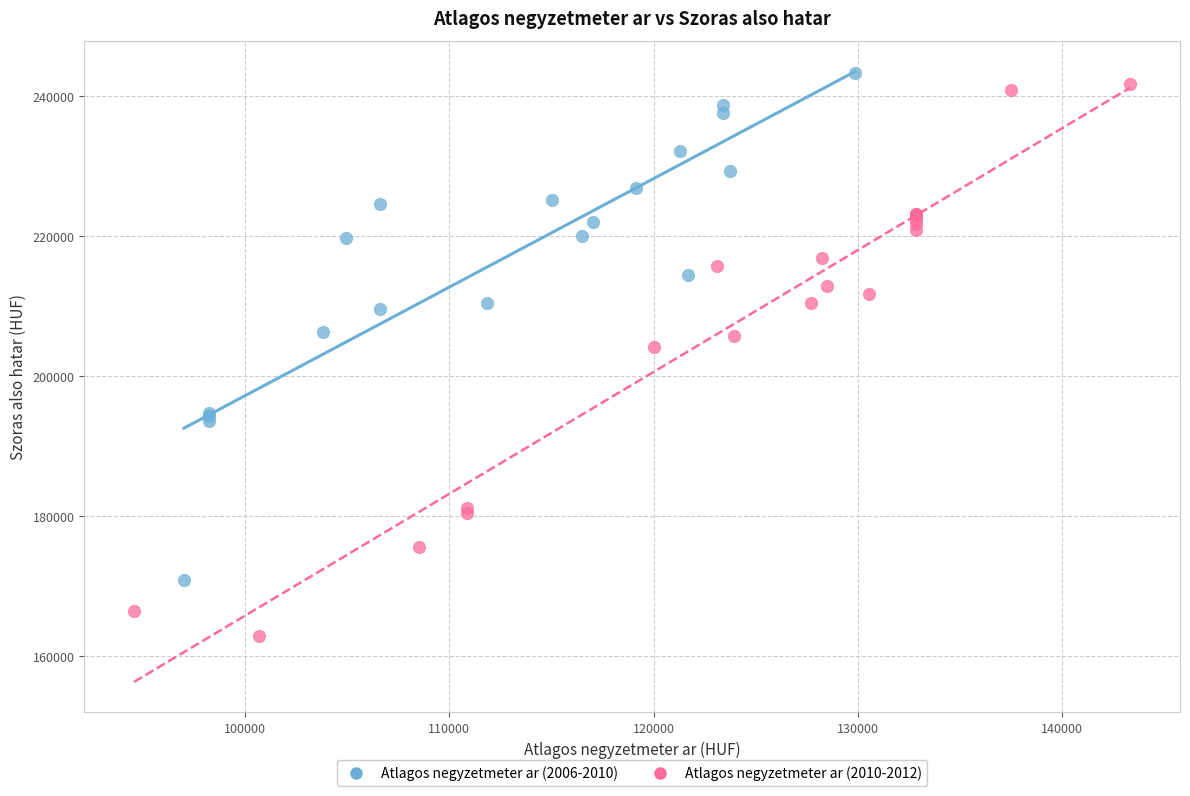

Which series contains the lowest Y value?

Atlagos negyzetmeter ar (2010-2012)